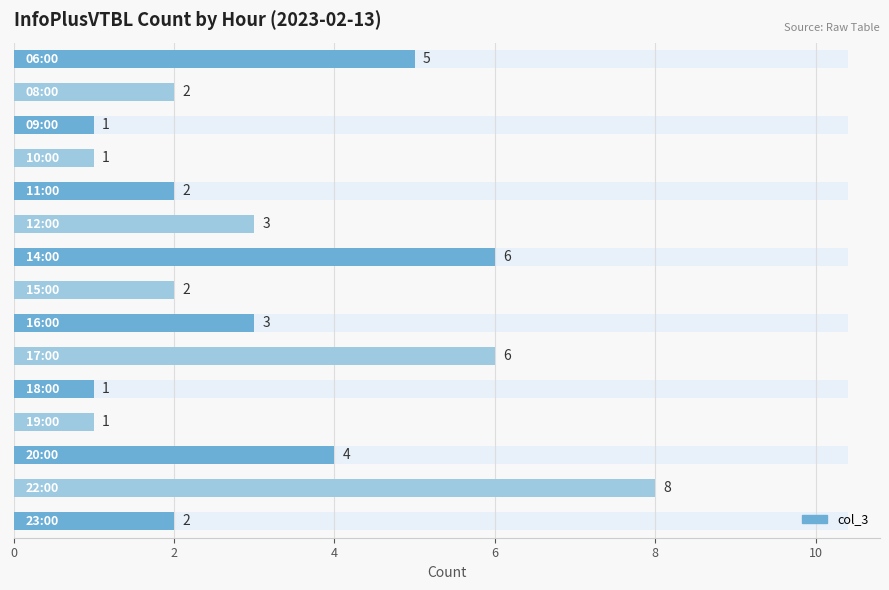

What is the sum of the values at 2 and 8?

4